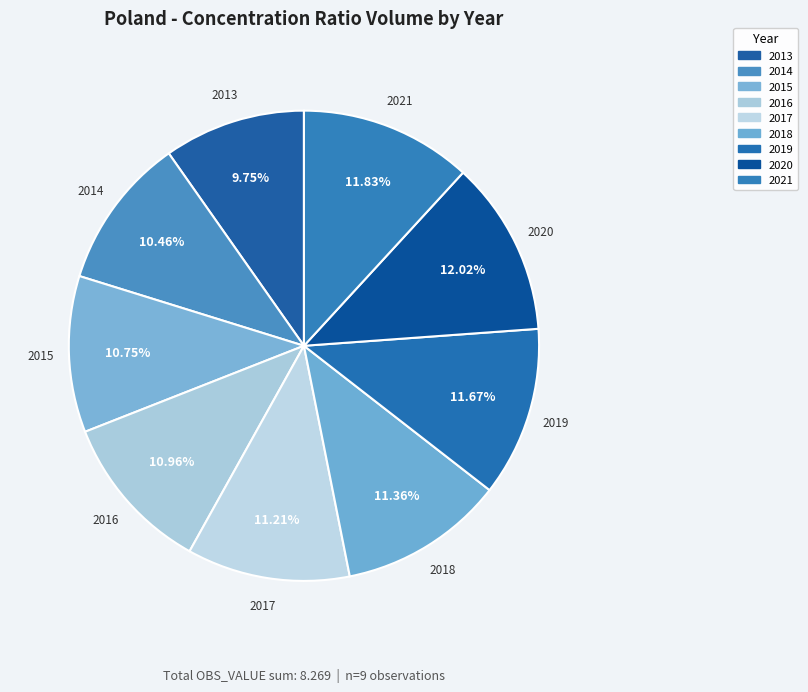

To the nearest percent, what is the combined percentage of 2016 and 2021?

23%